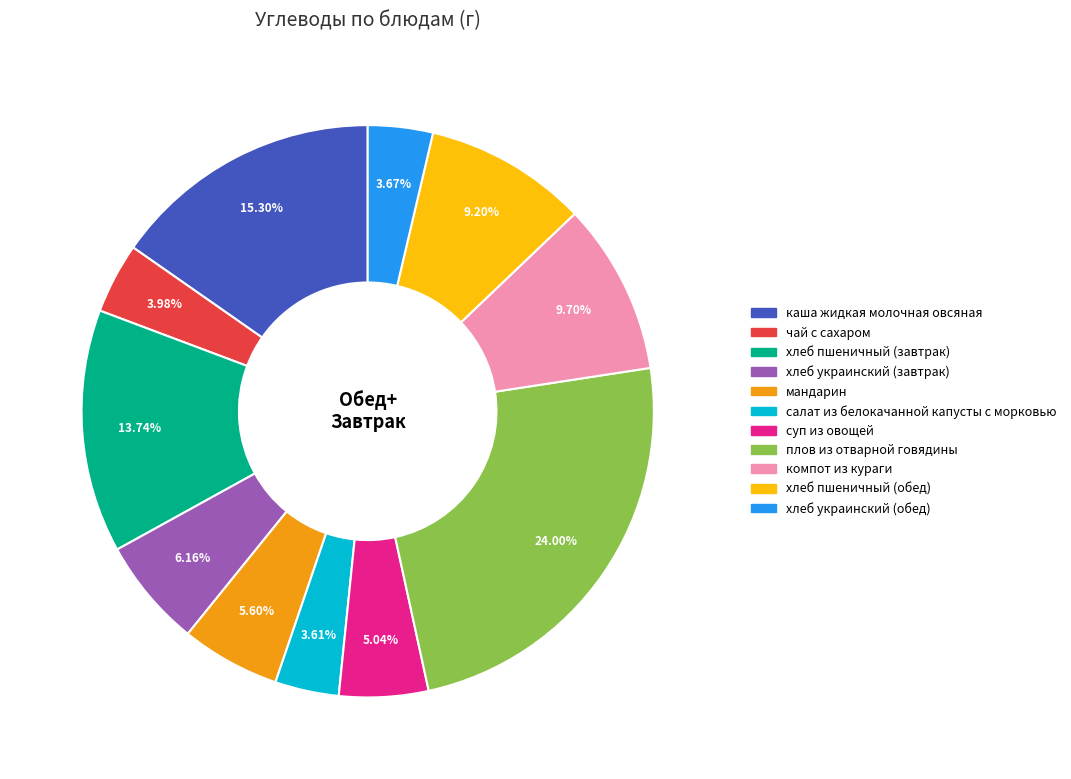

How many slices are in this pie chart?

11